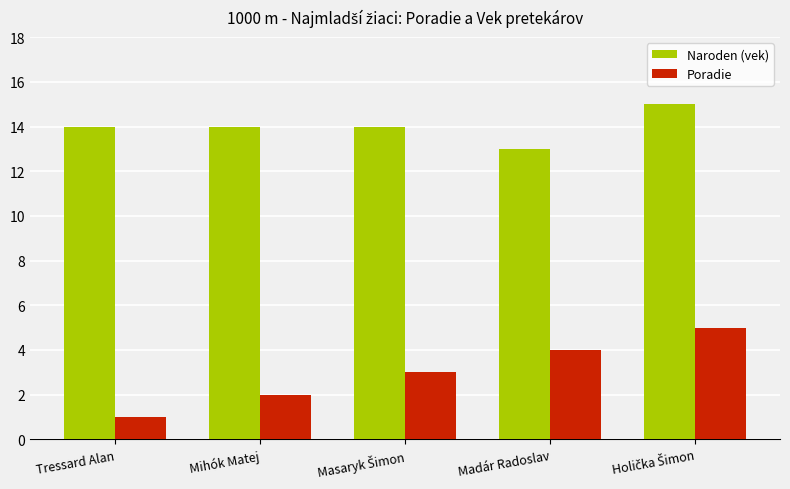

What is the value of the Poradie bar at the 3rd from the left?

3